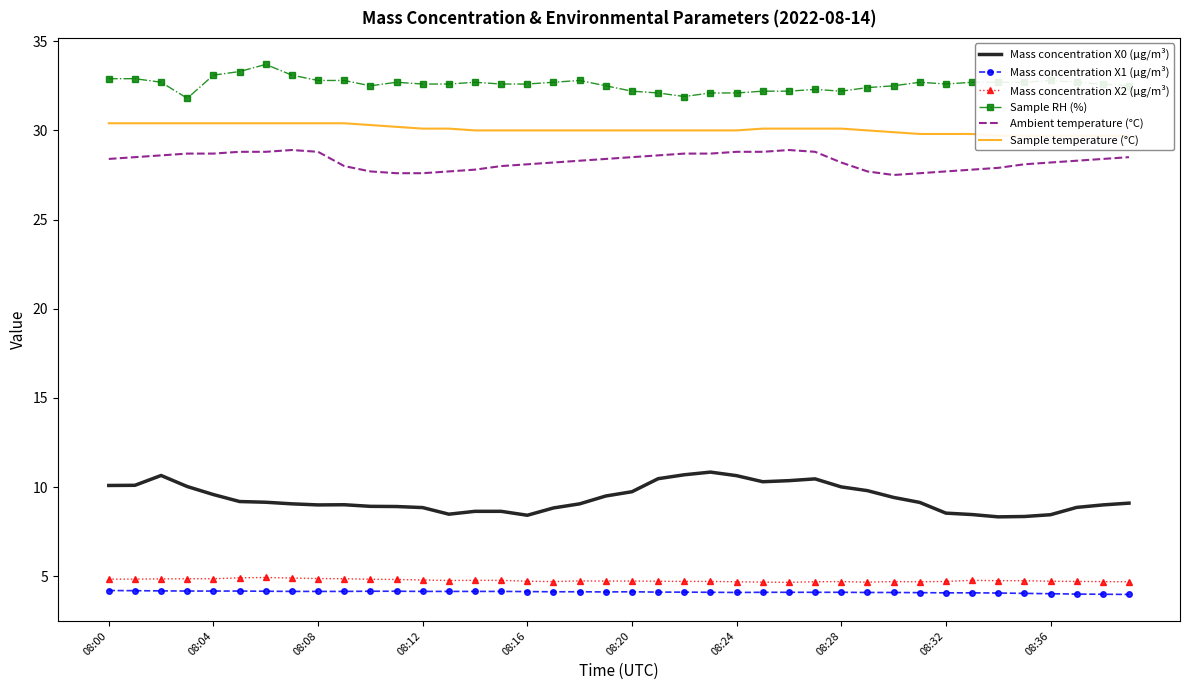

Is it true that Mass concentration X0 (μg/m³) equals 2.0 at 08:16?

False